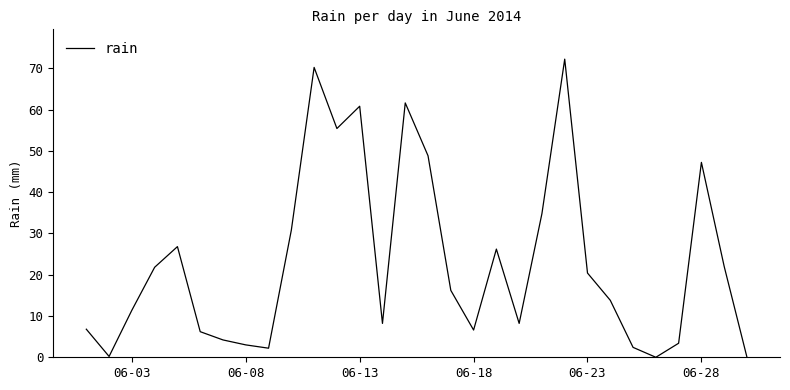

What is the greatest value displayed?

72.2